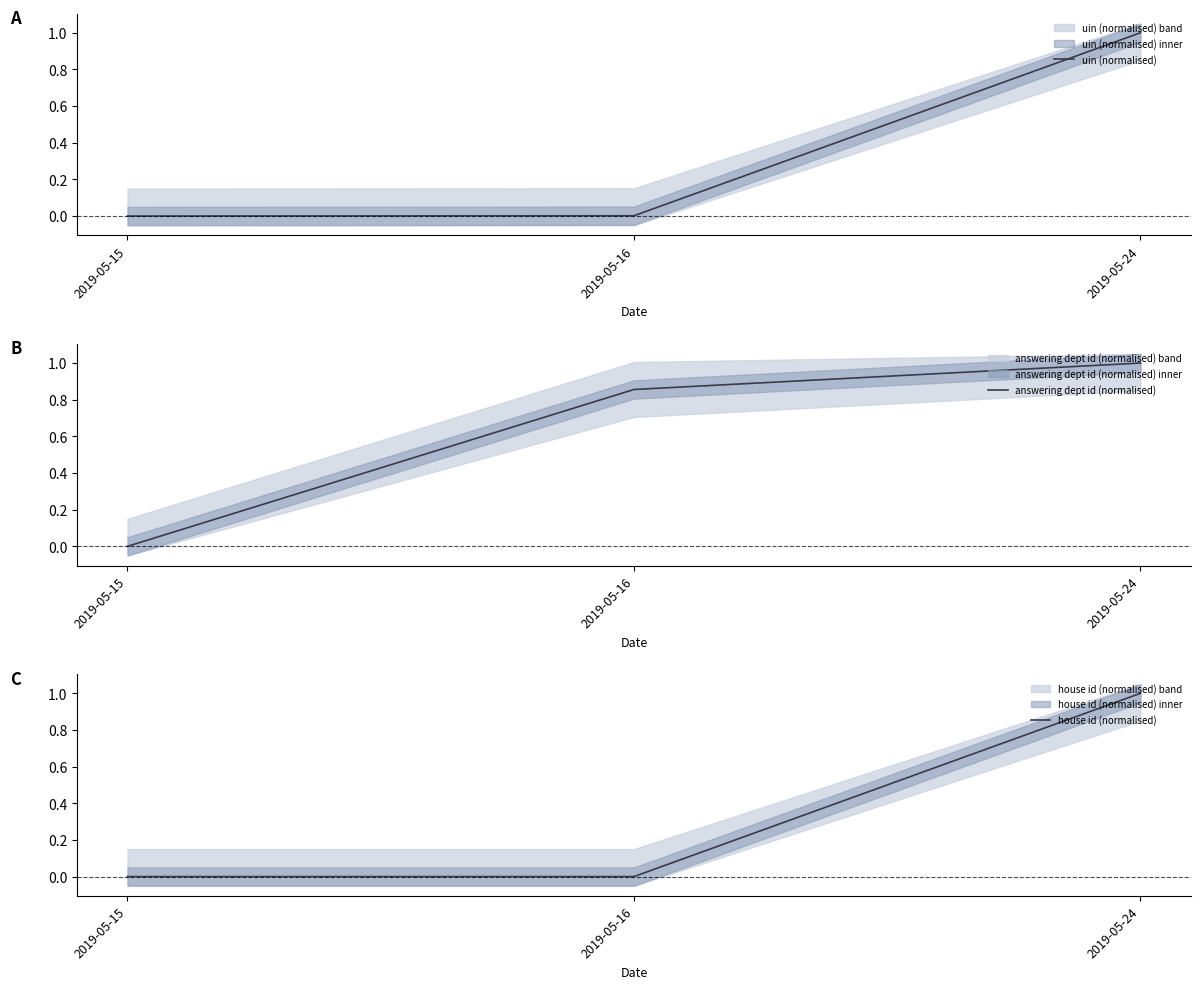

What is the difference between the house id (normalised) values at 2019-05-16 and 2019-05-24?

1.0